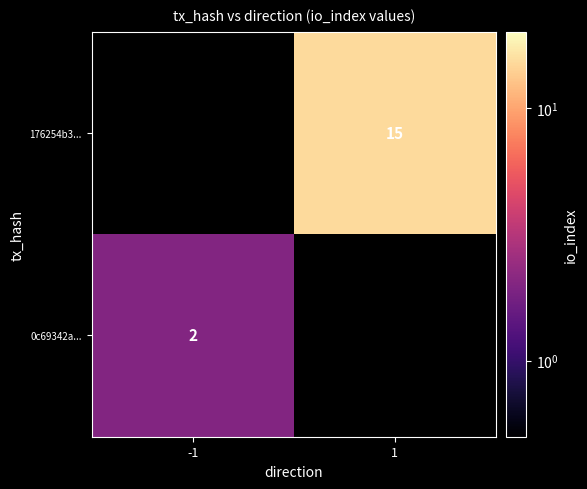

Is the value of 0c69342a... at -1 greater than the value of 176254b3... at 1?

No